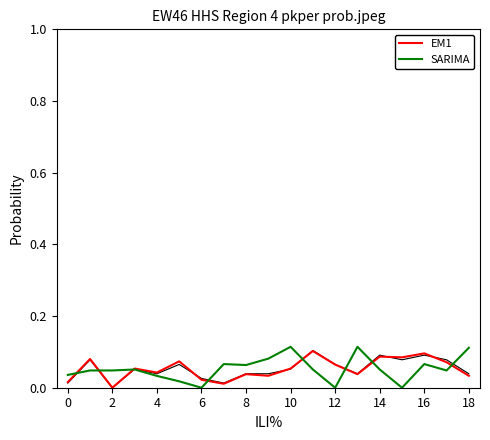

The value of EM1 at 2 is 0.0. True or false?

True